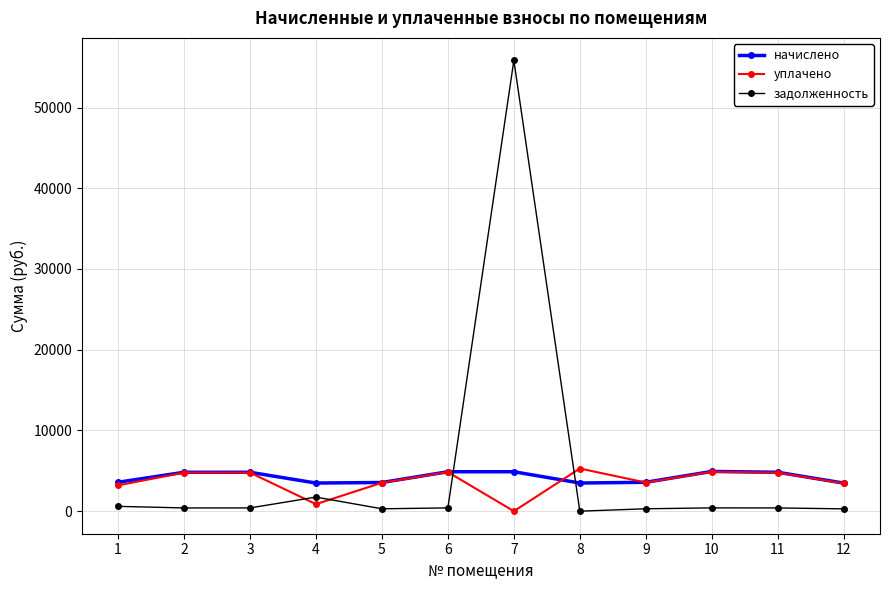

Where is the first local minimum for уплачено?

4